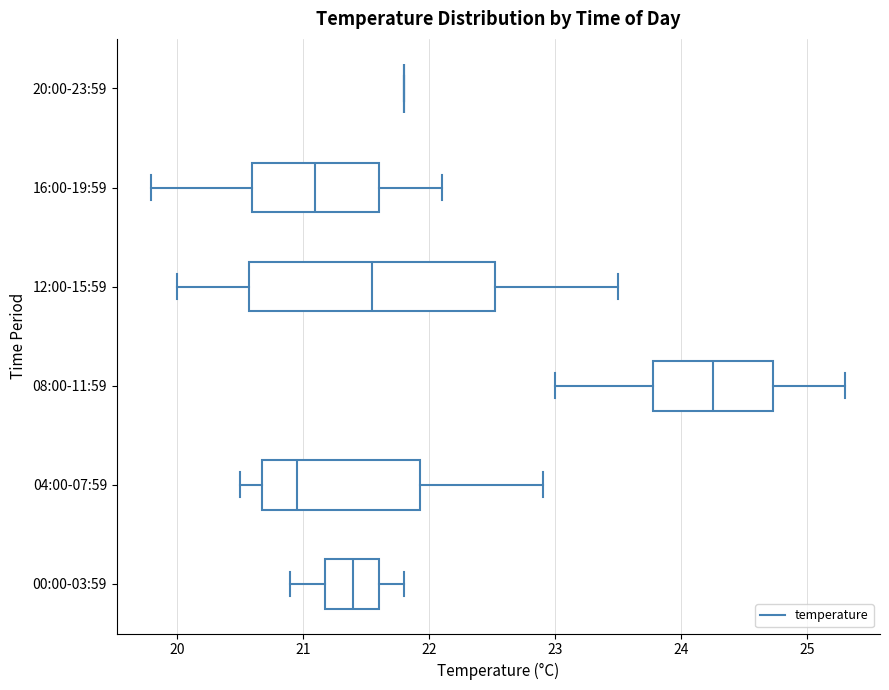

Reading bottom to top, read every box against the x-axis: the position of its median line, the range the box covers, and the ends of its whiskers. The values are not printed on the chart, so give them approximately, as read against the axis.

00:00-03:59: median 21.4, box 21.2 to 21.6, whiskers 20.9 to 21.8
04:00-07:59: median 21.0, box 20.7 to 21.9, whiskers 20.5 to 22.9
08:00-11:59: median 24.3, box 23.8 to 24.7, whiskers 23.0 to 25.3
12:00-15:59: median 21.6, box 20.6 to 22.5, whiskers 20.0 to 23.5
16:00-19:59: median 21.1, box 20.6 to 21.6, whiskers 19.8 to 22.1
20:00-23:59: box collapsed to a line at 21.8, whiskers 21.8 to 21.8